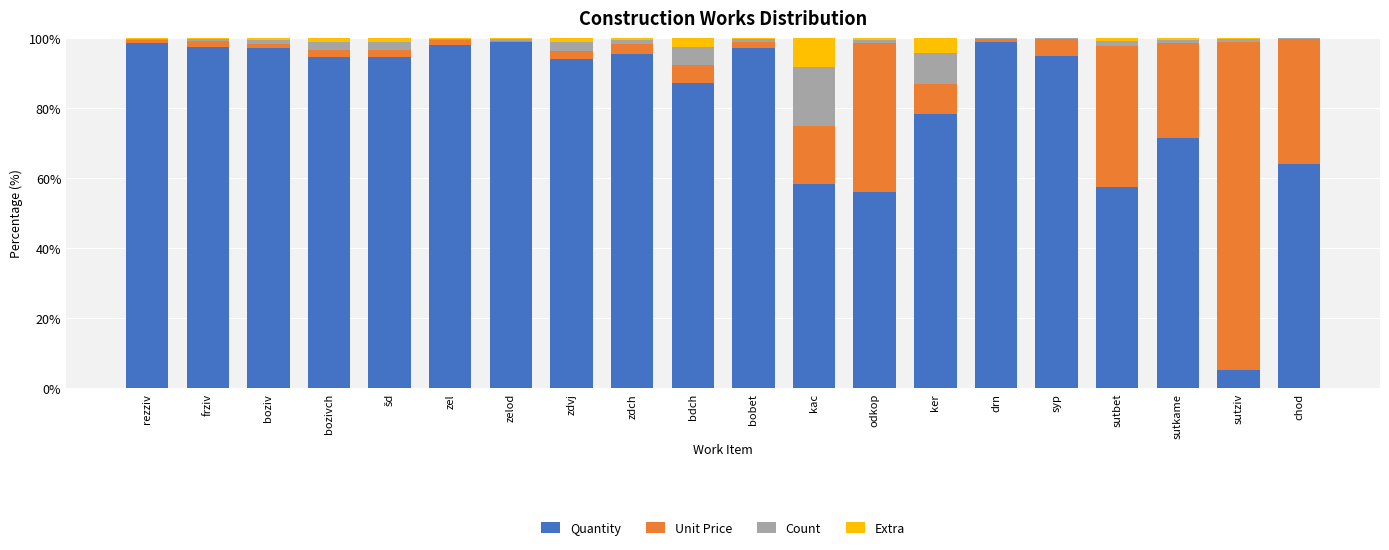

What is the highest value of the Quantity series?

99.0